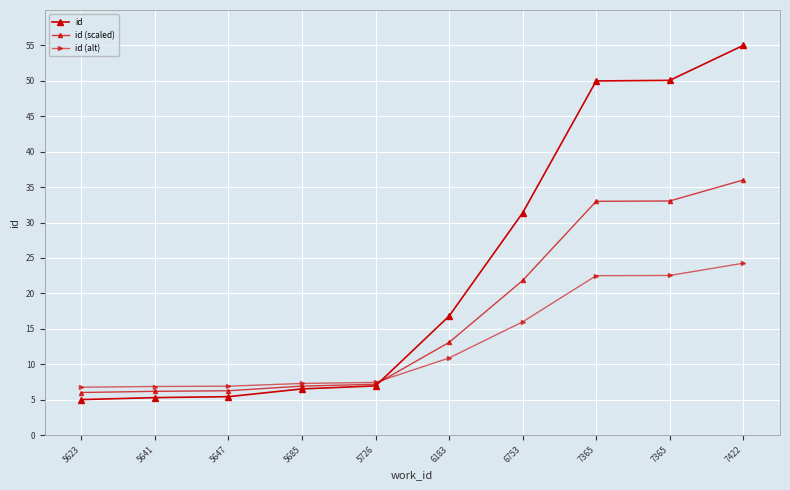

Does the chart have visible grid lines?

Yes